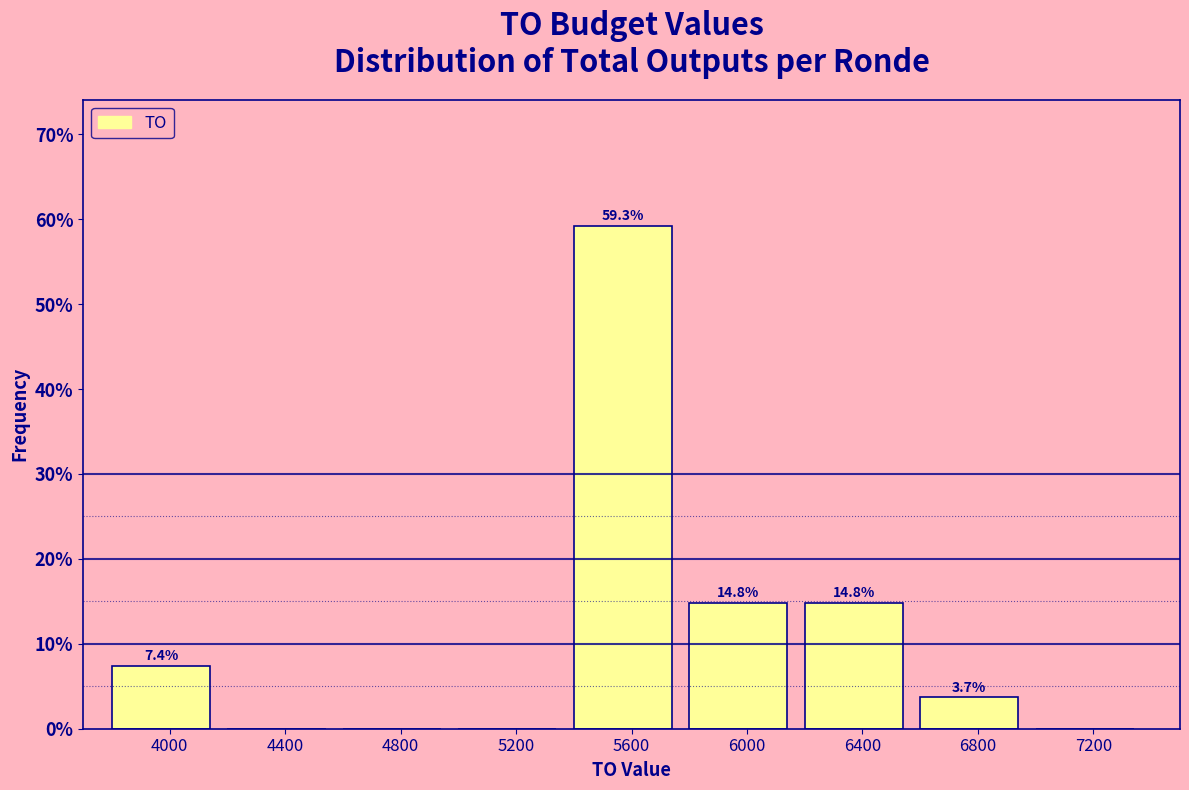

Over which range of the x-axis is the bar tallest?

5400 to 5800